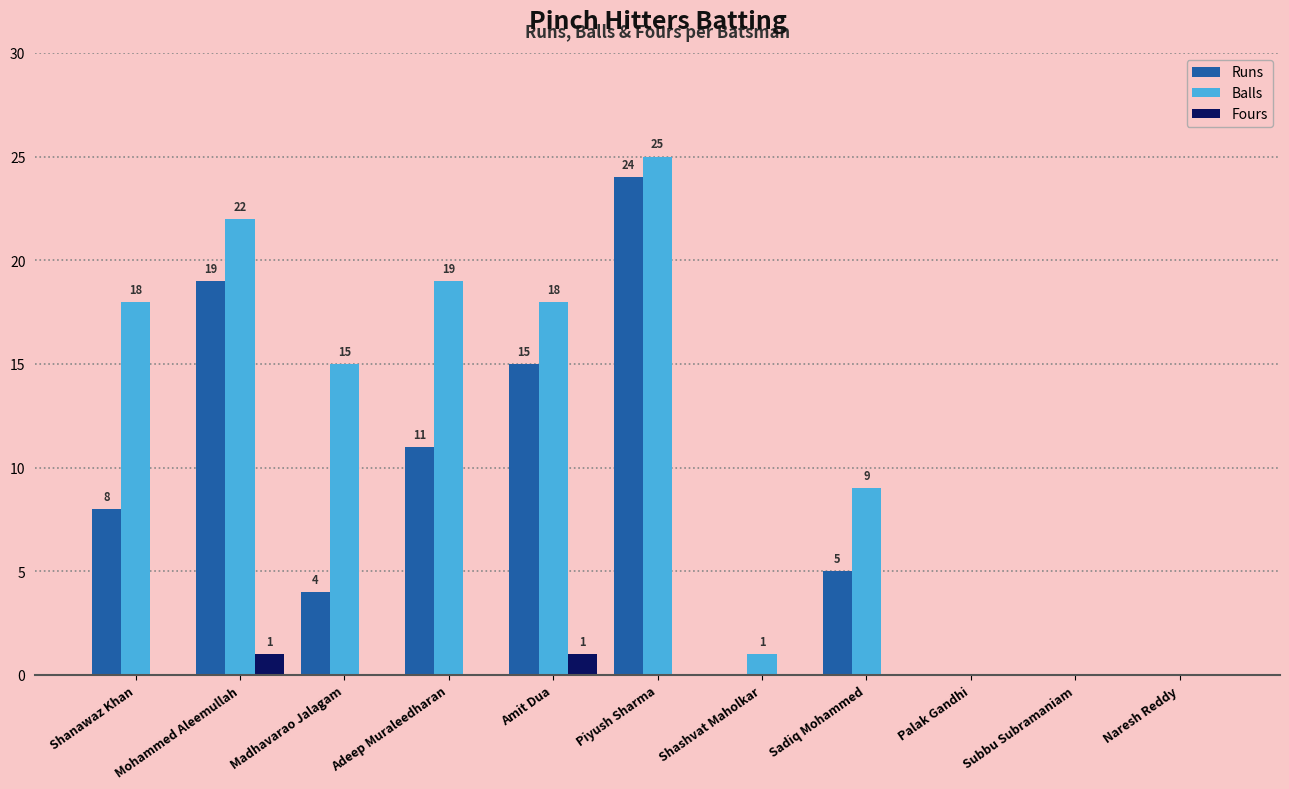

Is the value of Fours at Subbu Subramaniam greater than the value of Runs at Mohammed Aleemullah?

No